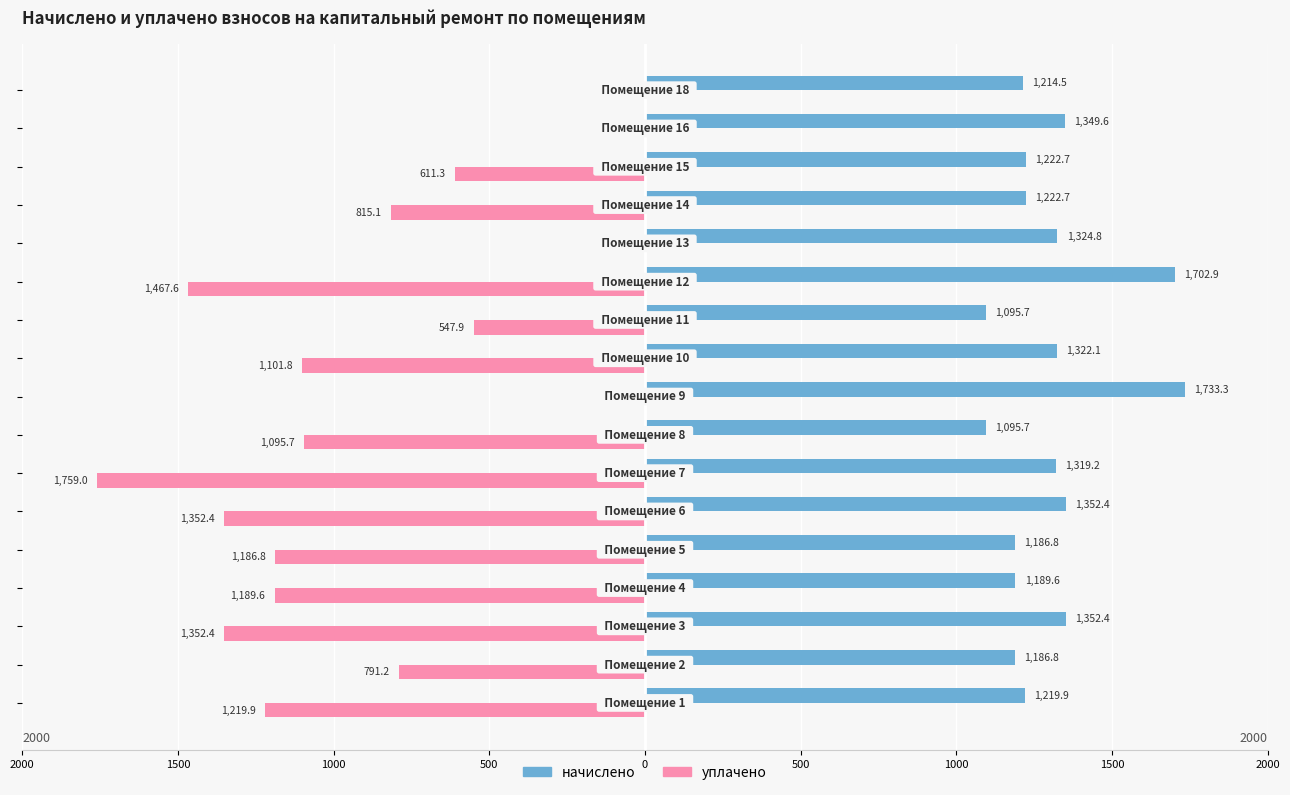

What are all the series names shown in the legend?

начислено, уплачено